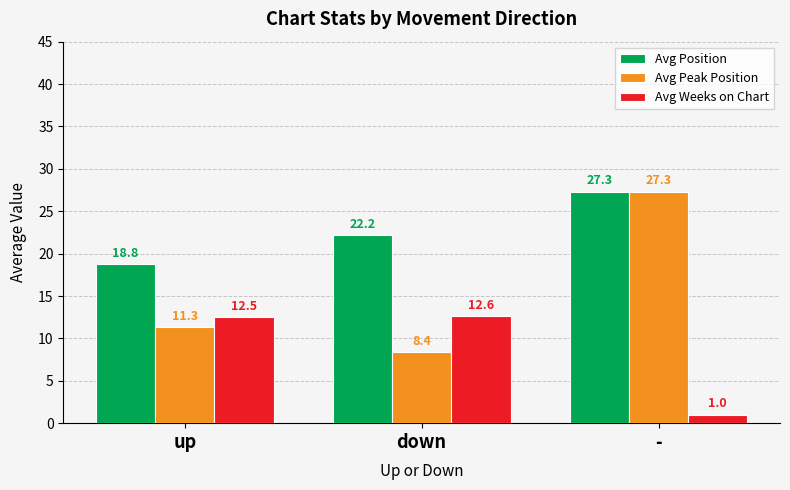

What is the difference between the highest and lowest values at down?

13.8